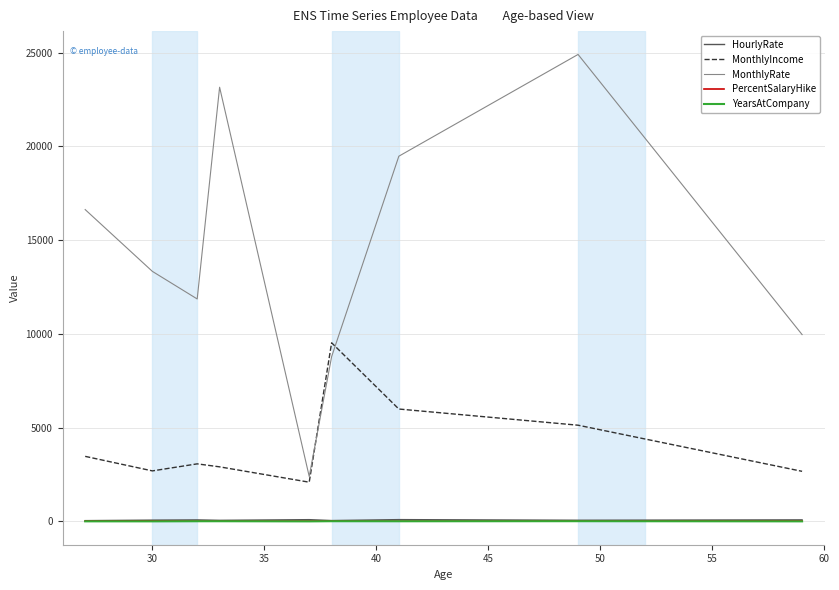

How many lines are shown in the chart?

5